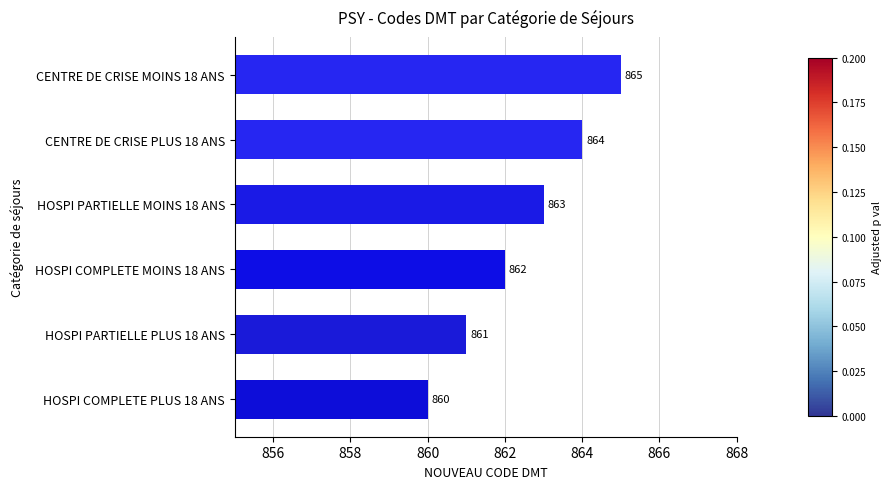

Reading bottom to top, list all the values displayed in this chart.

860	861	862	863	864	865